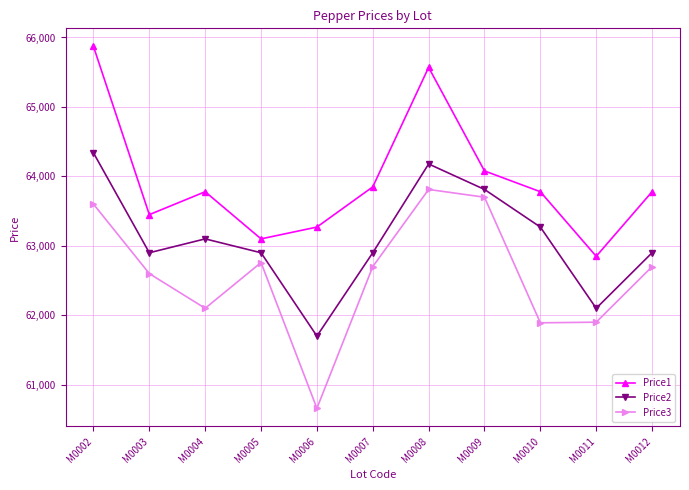

Is this an area chart (filled region under the line)?

No